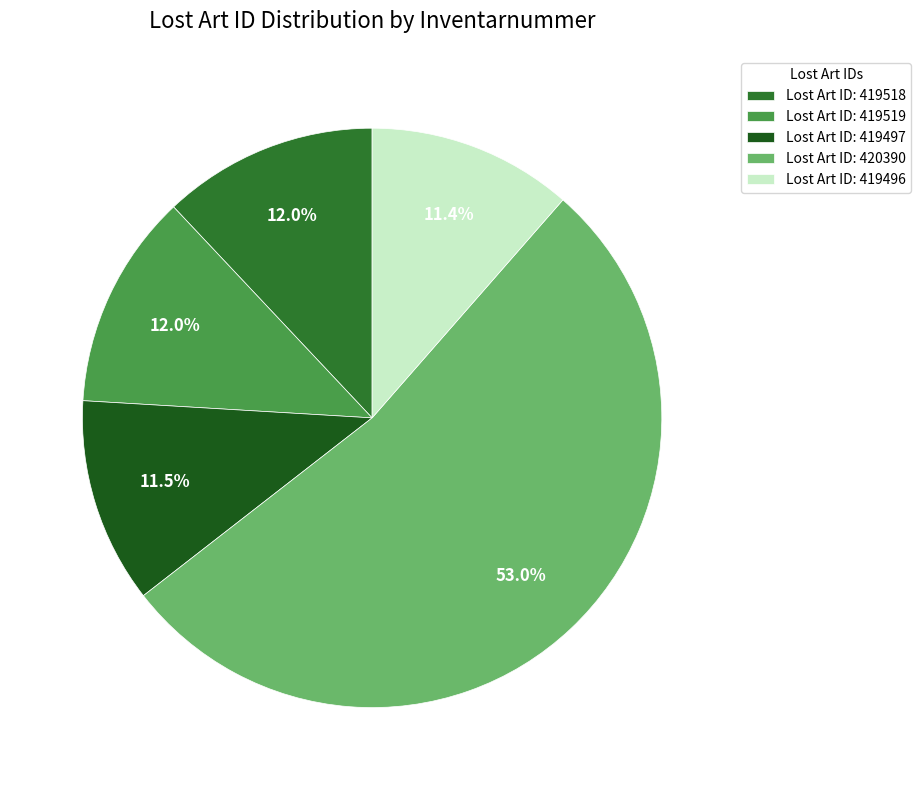

Which slice represents more than half of the pie?

Lost Art ID: 420390